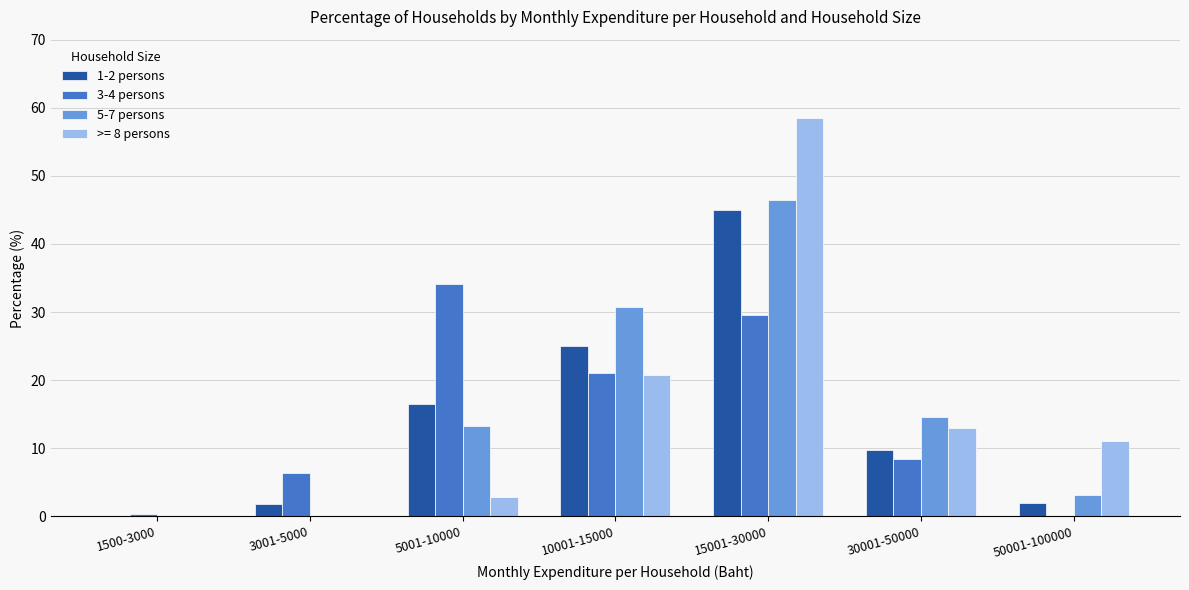

What is the average value of the 3-4 persons series?

14.3